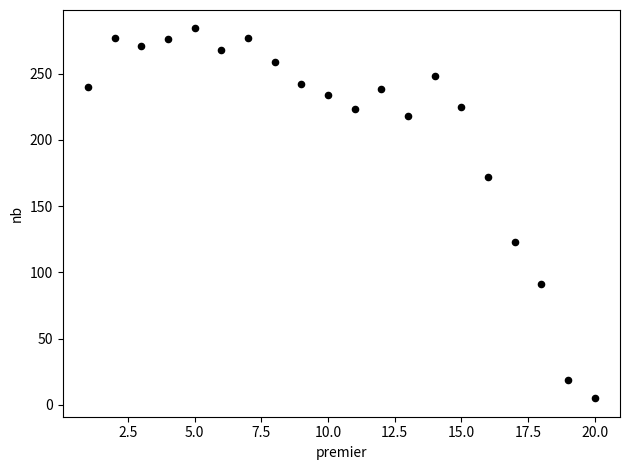

What is the range of X values (max minus min)?

19